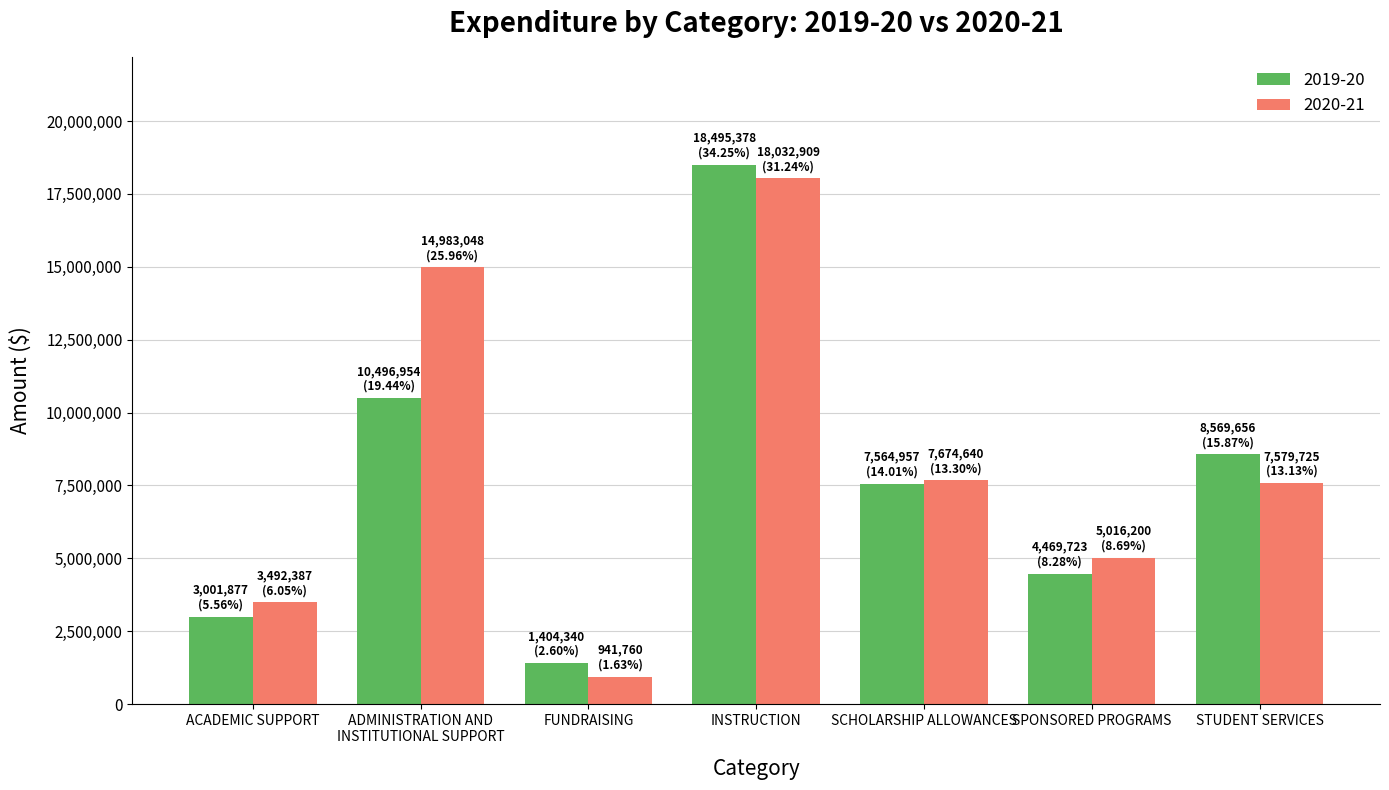

The value of 2020-21 at INSTRUCTION is 18032909. True or false?

True